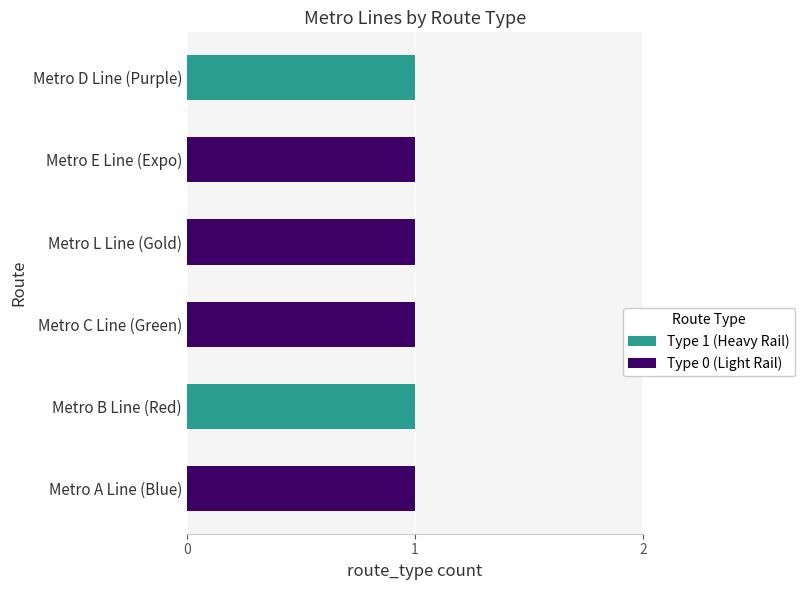

The value of Type 1 (Heavy Rail) at Metro E Line (Expo) is -1. True or false?

False